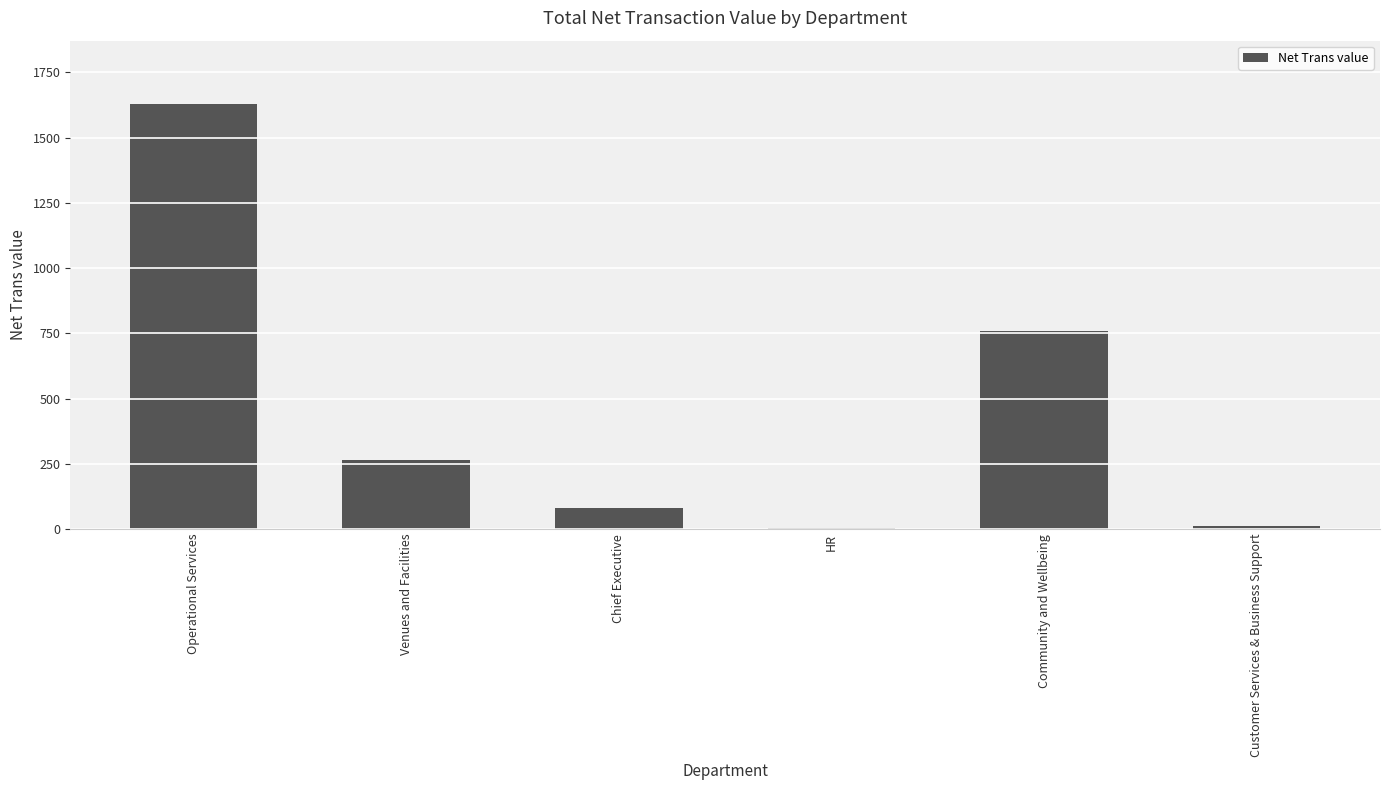

True or false: the data shows 1627.5 at Operational Services.

True